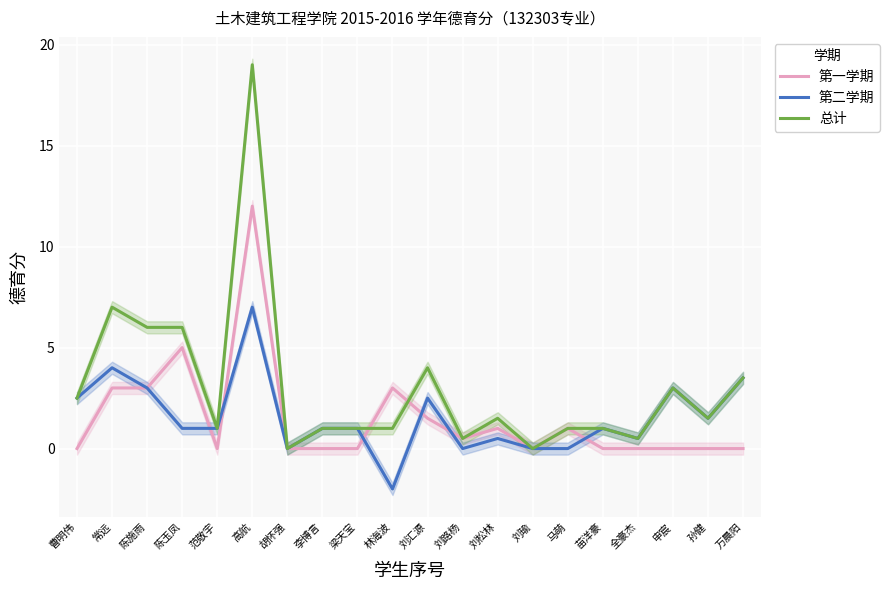

At which label does 第二学期 first exceed 1?

曹明伟